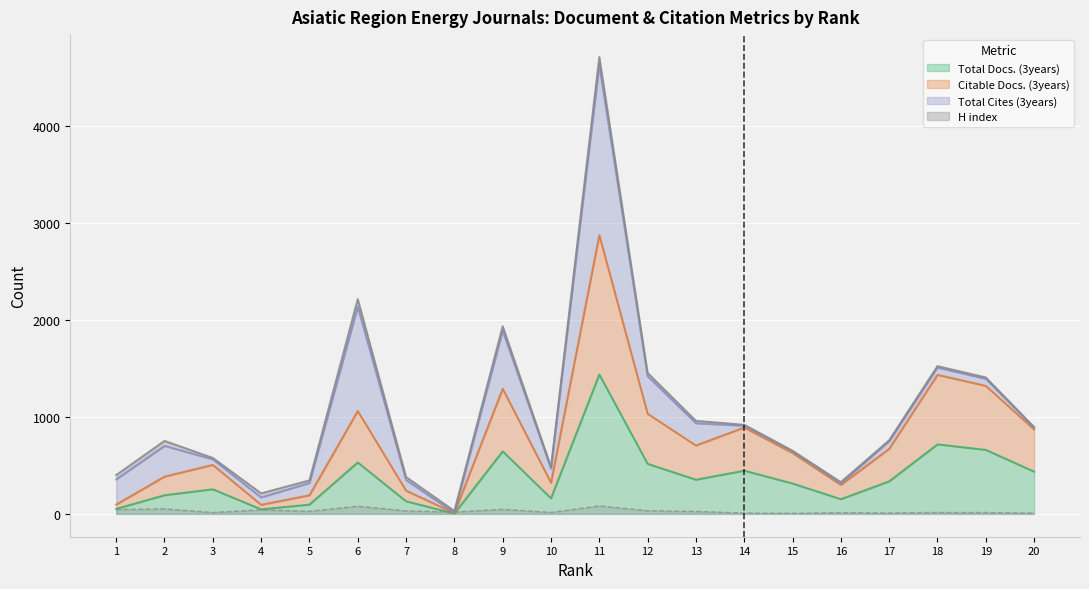

In Total Docs. (3years), how many points are higher than both neighbors (excluding endpoints)?

6